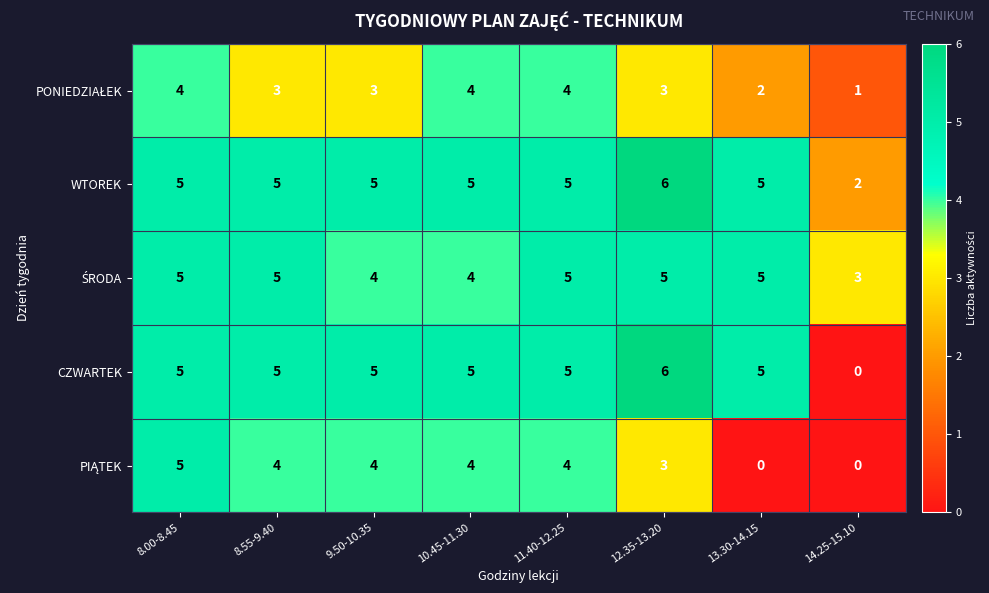

What is the difference between the highest and lowest values at 13.30-14.15?

5